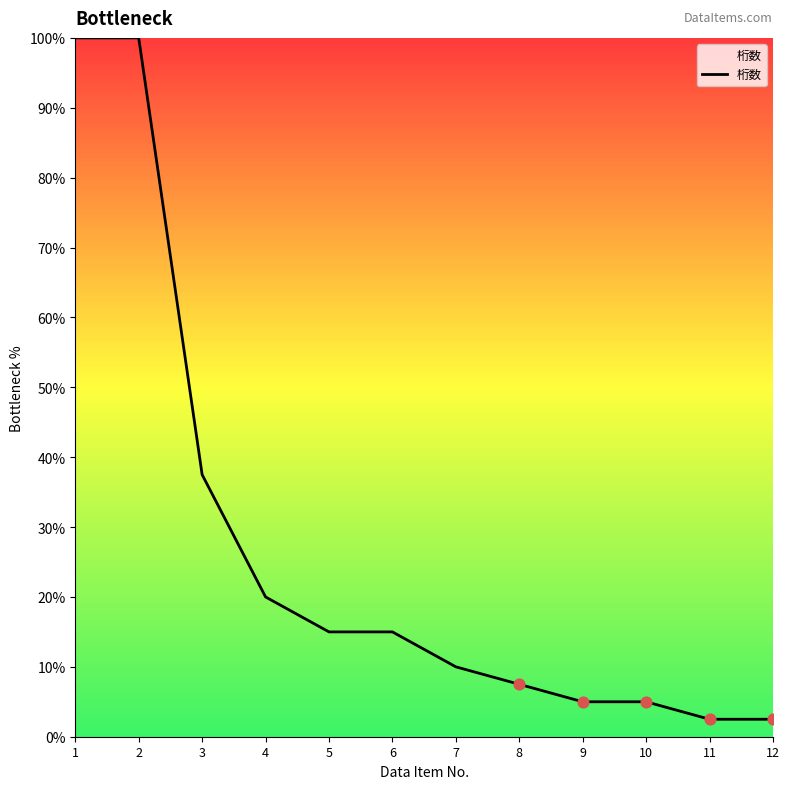

Approximately how many times larger is the value at 9 compared to 7?

0.5